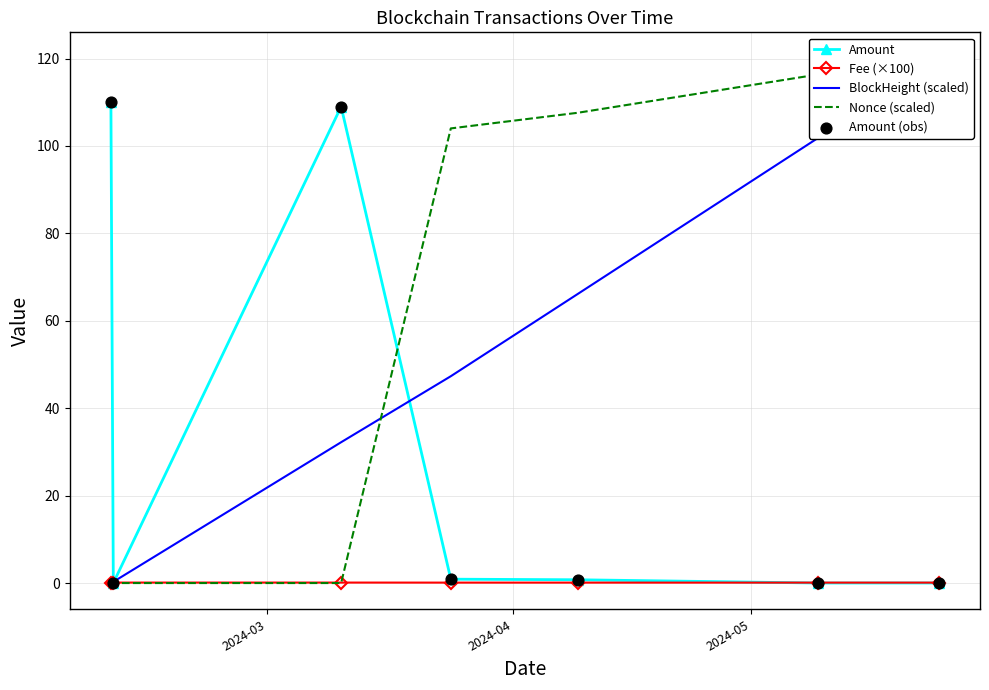

At which category is the sum across all series the highest?

2024-05